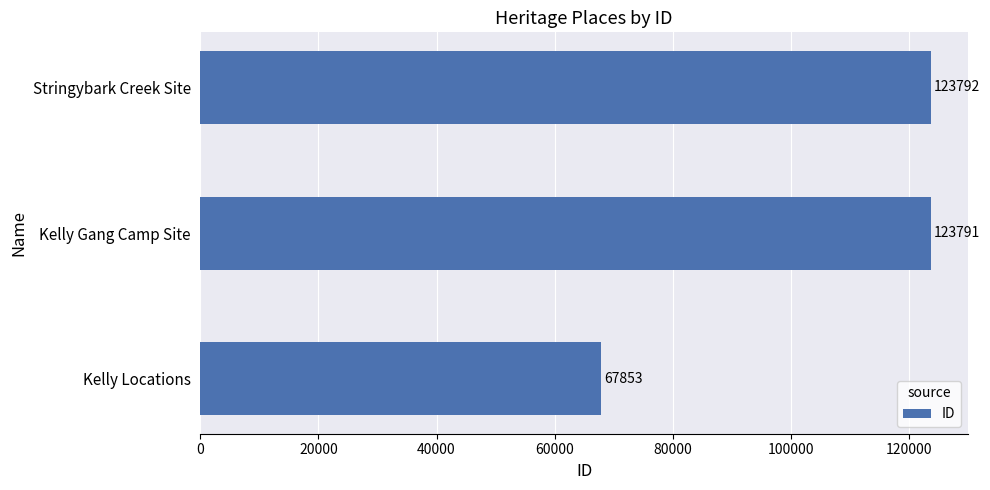

Rank the categories by value from lowest to highest.

Kelly Locations, Kelly Gang Camp Site, Stringybark Creek Site